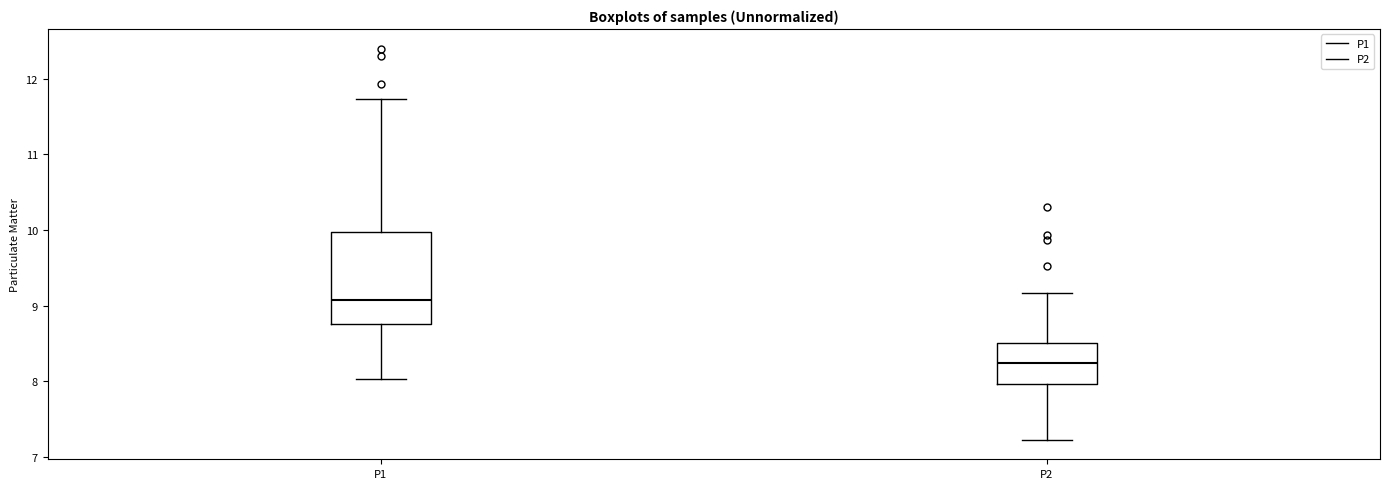

Reading left to right, read every box against the y-axis: the position of its median line, the range the box covers, and the ends of its whiskers. The values are not printed on the chart, so give them approximately, as read against the axis.

P1: median 9.1, box 8.8 to 10.0, whiskers 8.0 to 11.7
P2: median 8.3, box 8.0 to 8.5, whiskers 7.2 to 9.2